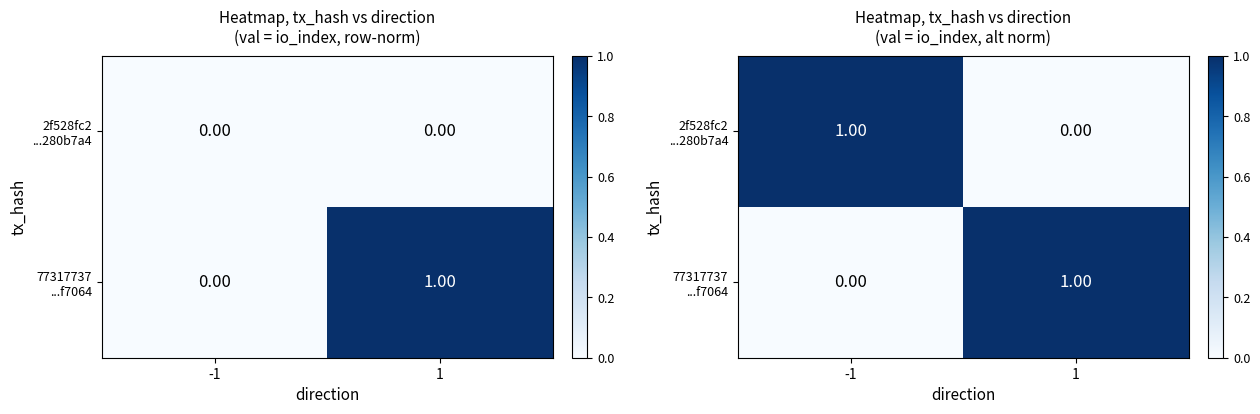

At which label does 77317737 ...f7064 reach its minimum?

-1